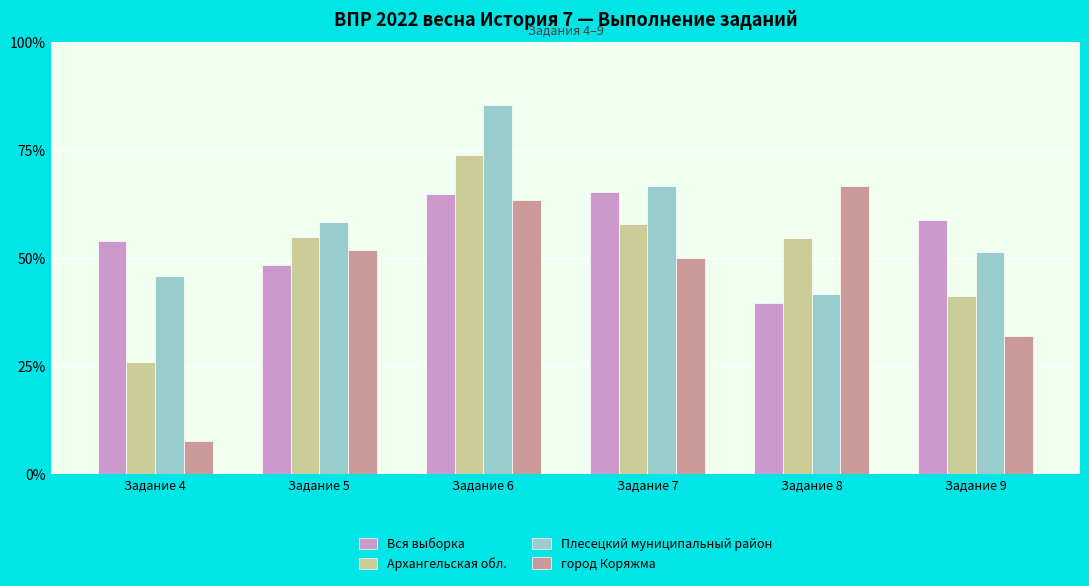

The Вся выборка series shows 58.8 at Задание 9. True or false?

True